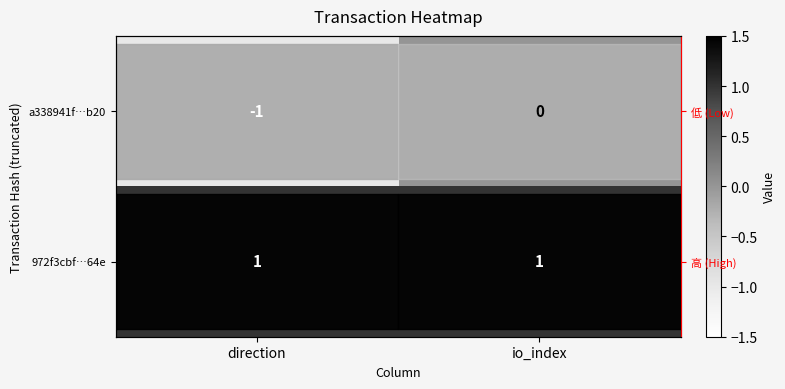

The value of 972f3cbf…64e at direction is 1. True or false?

True